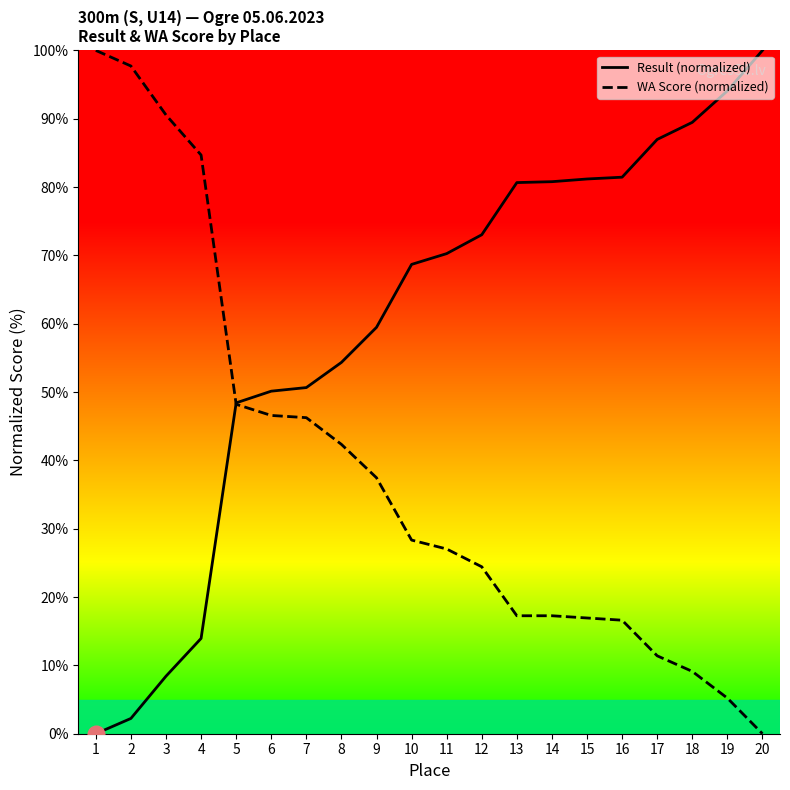

Reading left to right, transcribe all the data shown in this chart.

Result (normalized): 0.0	2.2	8.4	13.9	48.4	50.1	50.7	54.3	59.5	68.7	70.3	73.0	80.7	80.8	81.2	81.4	87.0	89.5	94.1	100.0
WA Score (normalized): 100.0	97.7	90.6	84.7	48.2	46.6	46.3	42.3	37.5	28.3	27.0	24.4	17.3	17.3	16.9	16.6	11.4	9.1	5.2	0.0